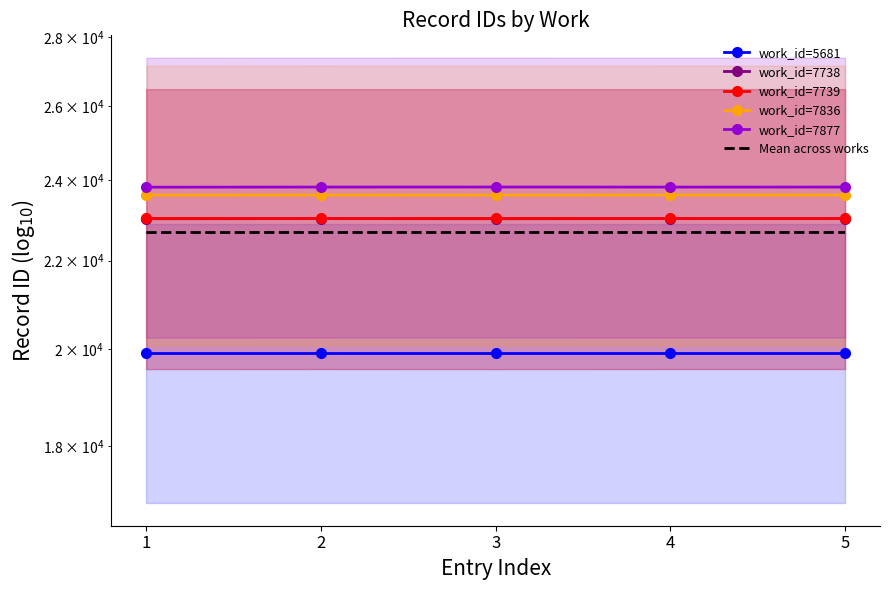

How many data points in Mean across works are less than 22677?

2